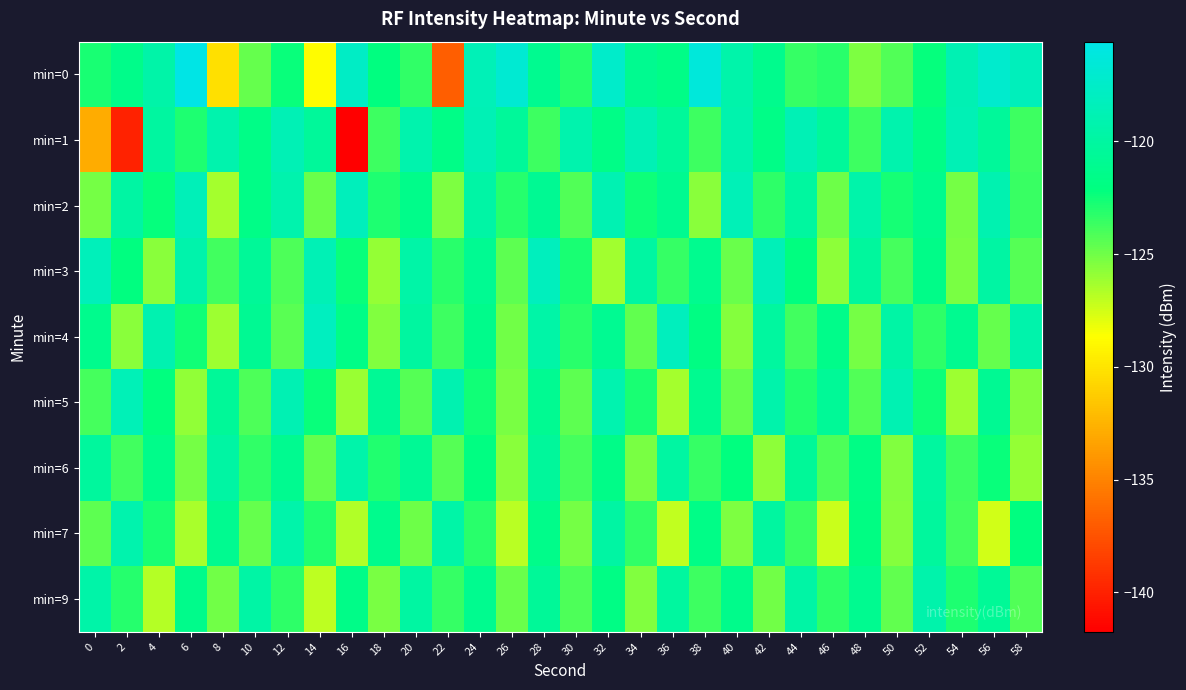

What is the maximum value shown in the chart?

-115.6